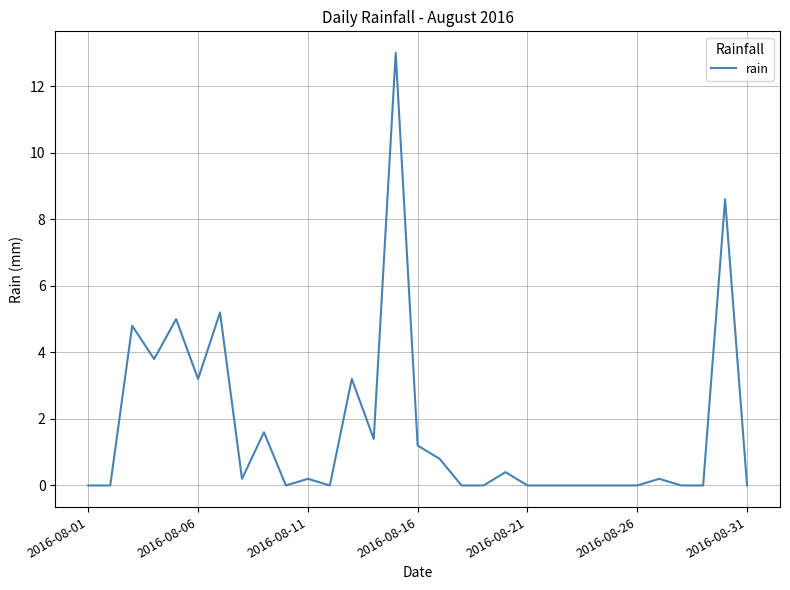

What is the difference between the maximum and minimum values?

13.0